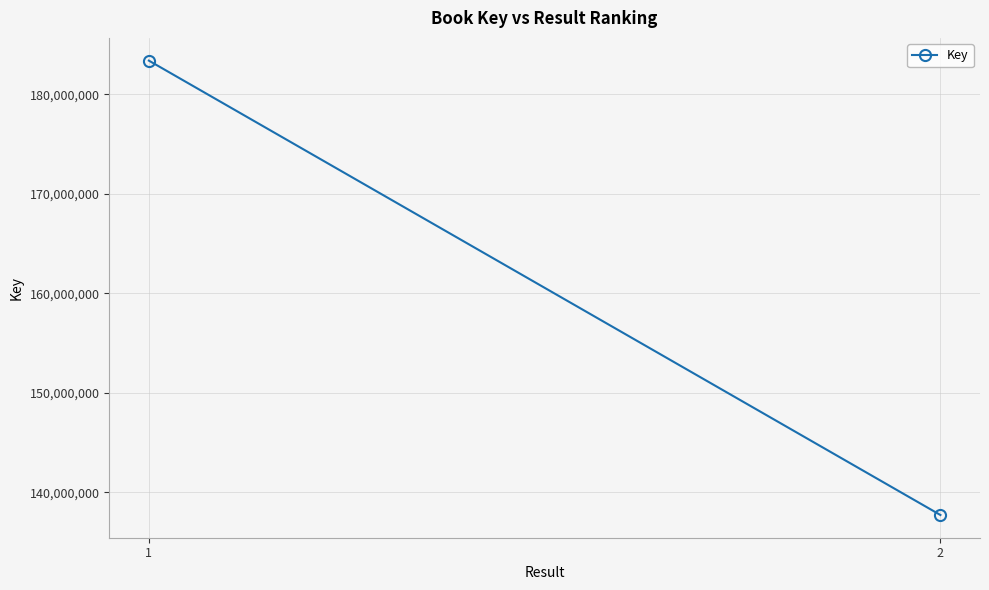

The value at 2 is 240564676. True or false?

False